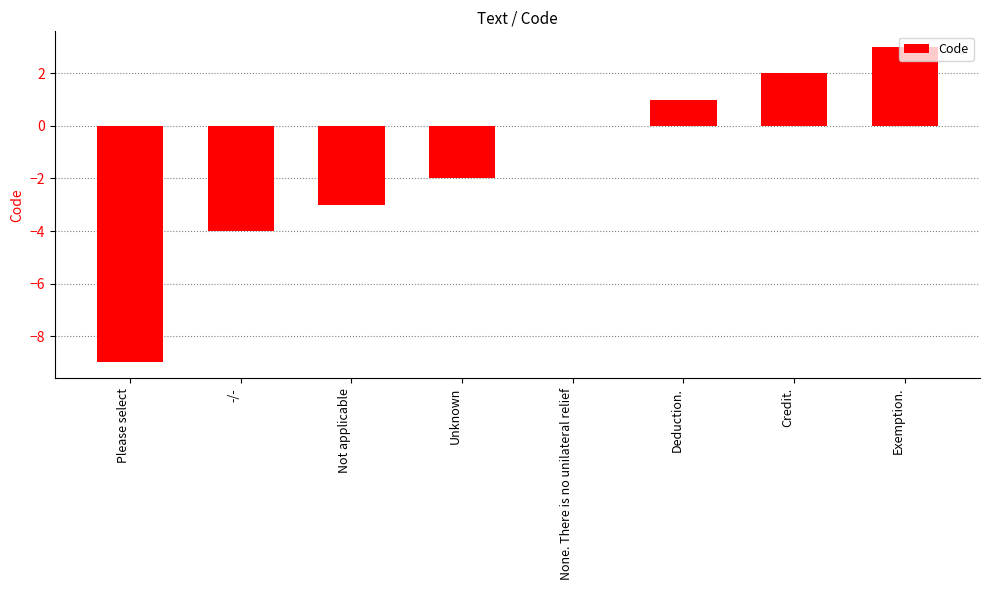

At which category does the chart reach its peak across all series?

Exemption.